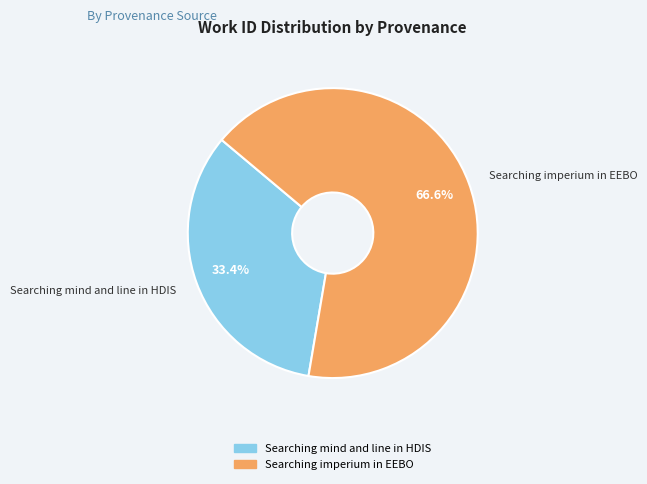

Is it true that Searching imperium in EEBO is 73% of the pie?

False